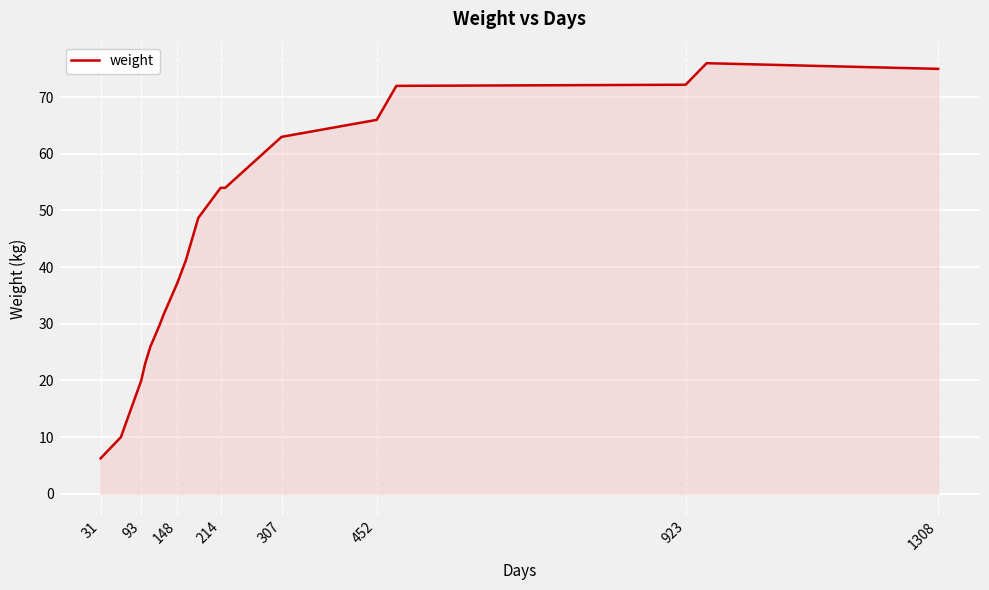

What is the sum of all values?

833.6